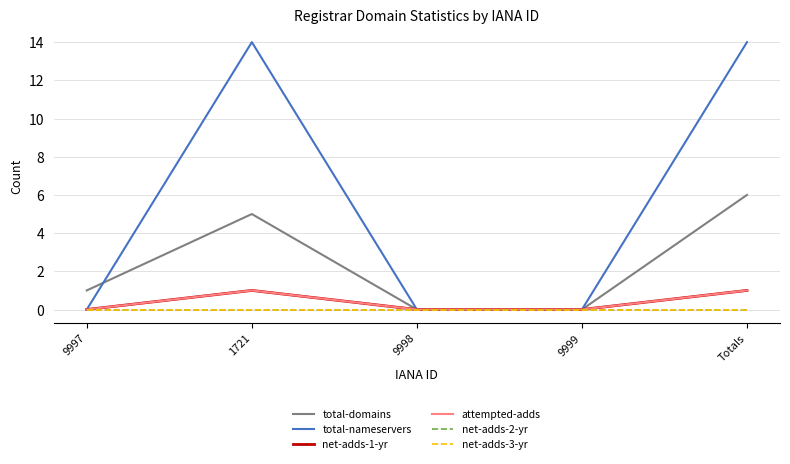

Does the chart display data point markers on the line(s)?

No